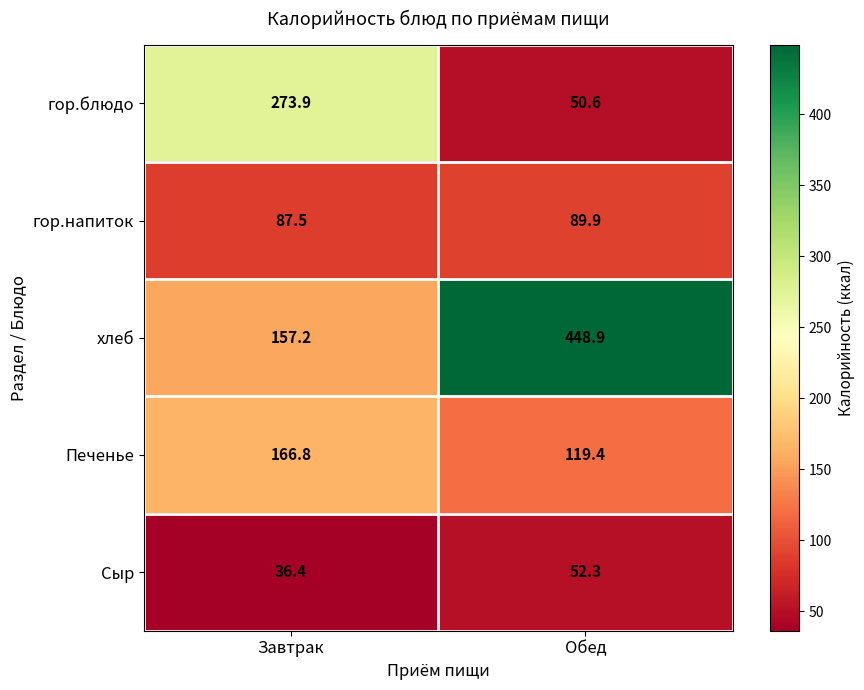

Which series changed the most between Завтрак and Обед?

хлеб